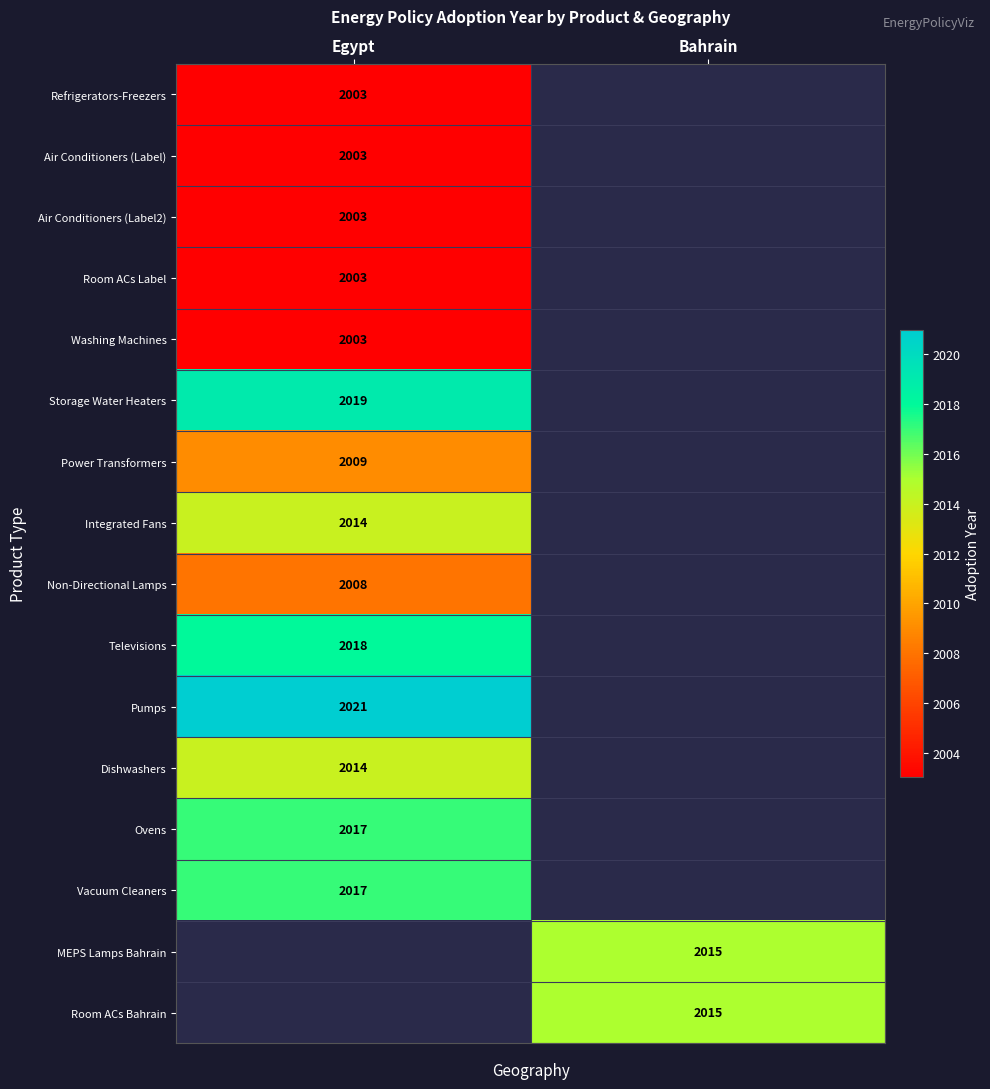

Is the value of Integrated Fans at Egypt greater than the value of Pumps at Egypt?

No